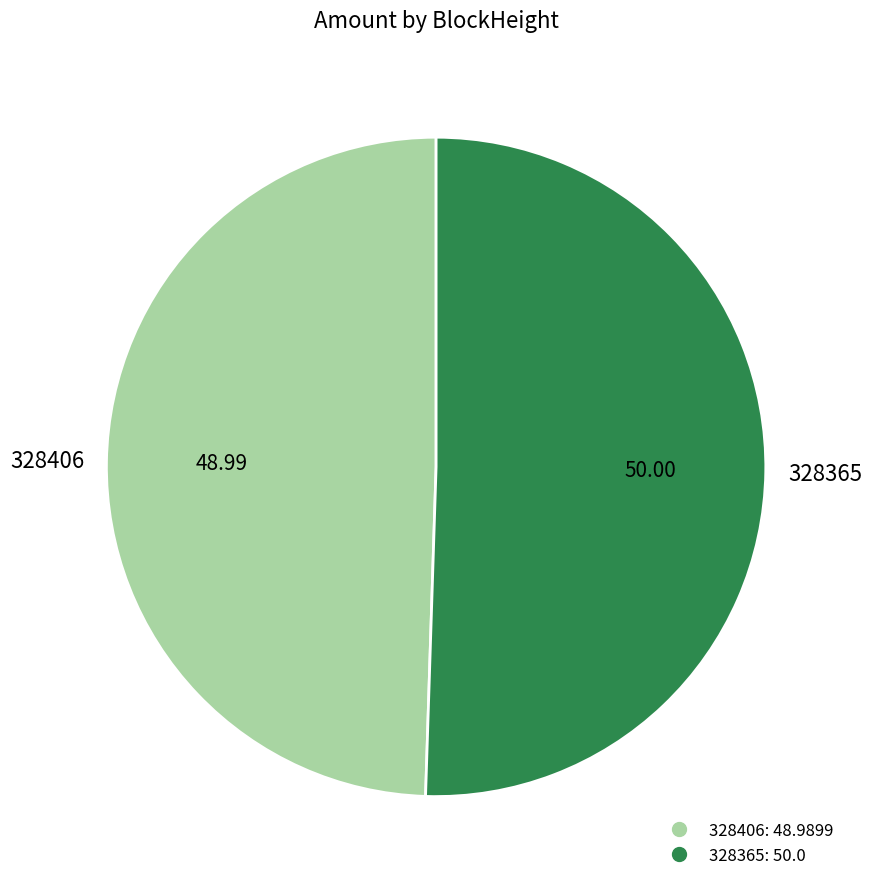

Combined, do 328365 and 328406 account for over 50%?

Yes